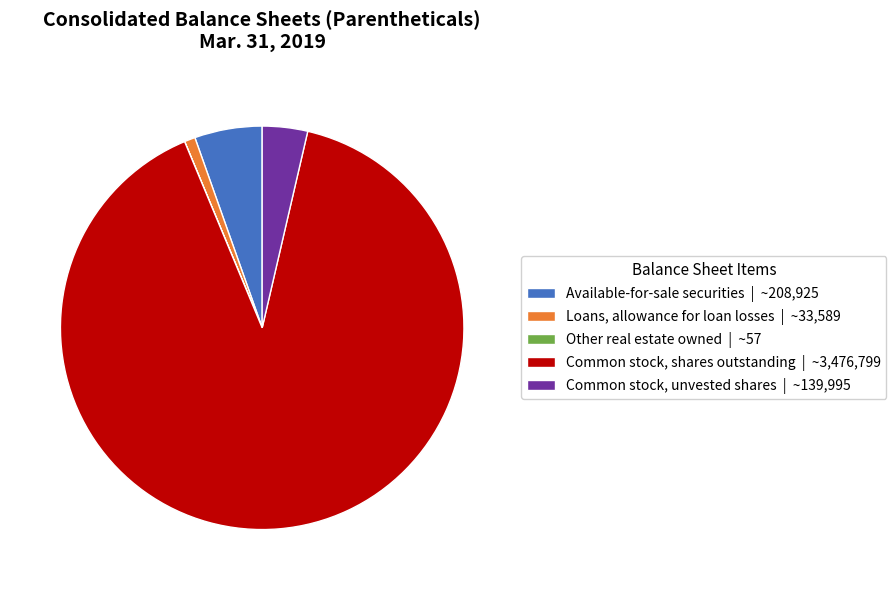

Between Common stock, shares outstanding | ~3,476,799 and Loans, allowance for loan losses | ~33,589, which is larger?

Common stock, shares outstanding | ~3,476,799